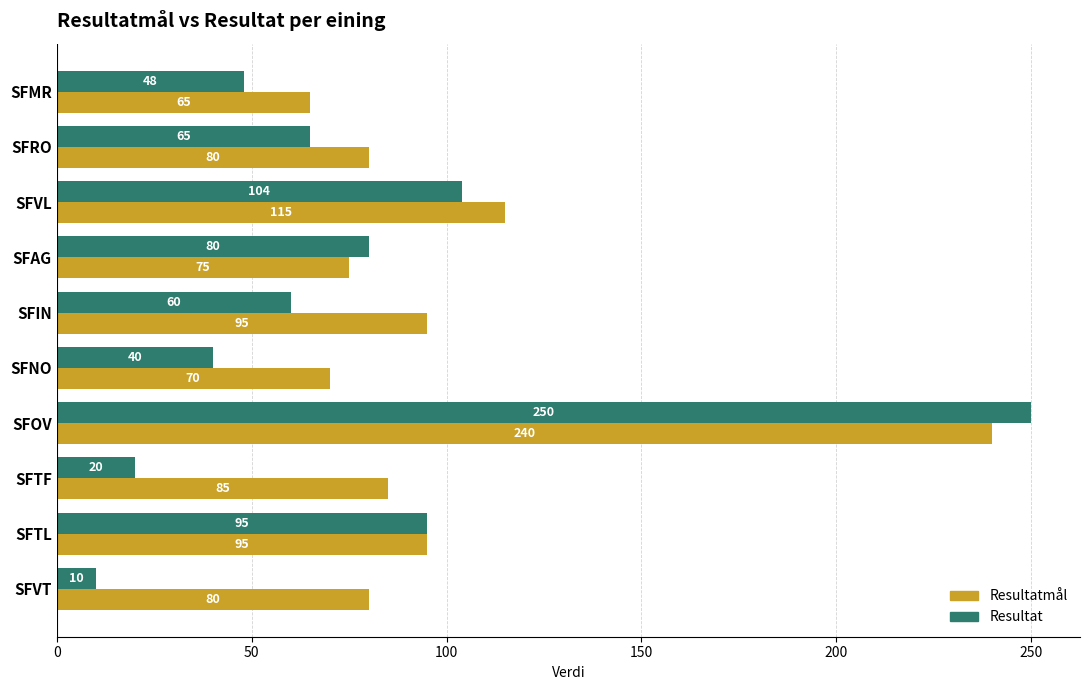

Which category has the lowest value across all series?

SFVT